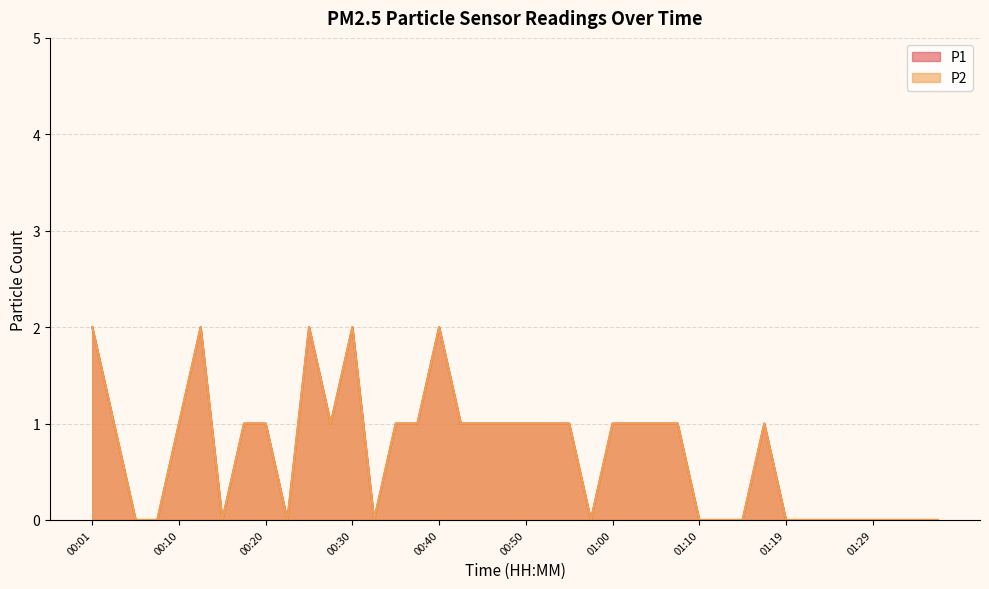

At 00:08, list the series in order from largest to smallest.

P1, P2